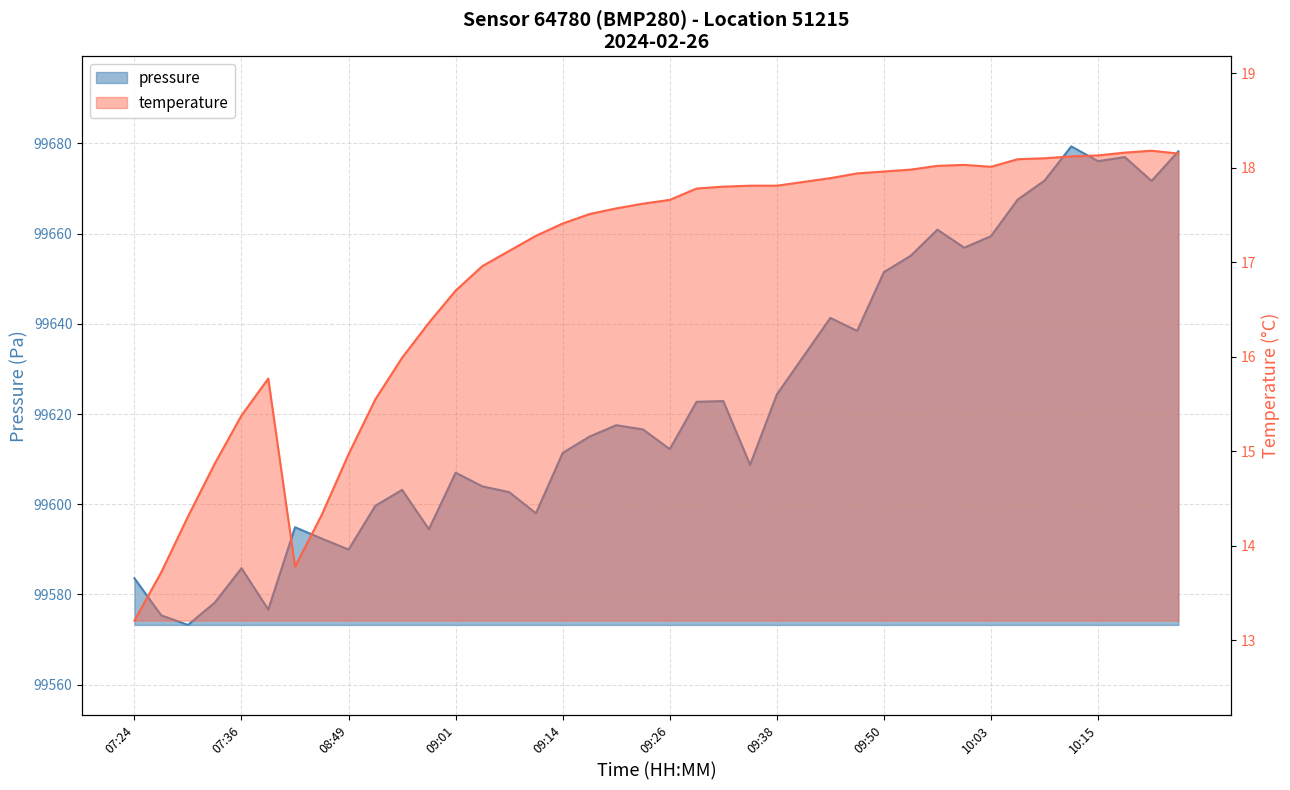

Reading left to right, extract all data points from this chart.

pressure: 07:24=99583.6	07:27=99575.4	07:30=99573.2	07:33=99578.2	07:36=99585.8	07:39=99576.7	08:43=99594.9	08:46=99592.4	08:49=99590.0	08:52=99599.7	08:55=99603.2	08:58=99594.5	09:01=99607.0	09:05=99604.0	09:08=99602.7	09:11=99598.0	09:14=99611.4	09:17=99615.0	09:20=99617.5	09:23=99616.6	09:26=99612.2	09:29=99622.7	09:32=99622.9	09:35=99608.8	09:38=99624.3	09:41=99632.8	09:44=99641.3	09:47=99638.4	09:50=99651.5	09:53=99655.1	09:56=99660.9	09:59=99656.9	10:03=99659.4	10:06=99667.6	10:09=99671.8	10:12=99679.3	10:15=99676.1	10:18=99677.0	10:21=99671.7	10:24=99678.2
temperature: 07:24=13.2	07:27=13.7	07:30=14.3	07:33=14.9	07:36=15.4	07:39=15.8	08:43=13.8	08:46=14.3	08:49=15.0	08:52=15.6	08:55=16.0	08:58=16.4	09:01=16.7	09:05=17.0	09:08=17.1	09:11=17.3	09:14=17.4	09:17=17.5	09:20=17.6	09:23=17.6	09:26=17.7	09:29=17.8	09:32=17.8	09:35=17.8	09:38=17.8	09:41=17.9	09:44=17.9	09:47=17.9	09:50=18.0	09:53=18.0	09:56=18.0	09:59=18.0	10:03=18.0	10:06=18.1	10:09=18.1	10:12=18.1	10:15=18.1	10:18=18.2	10:21=18.2	10:24=18.1